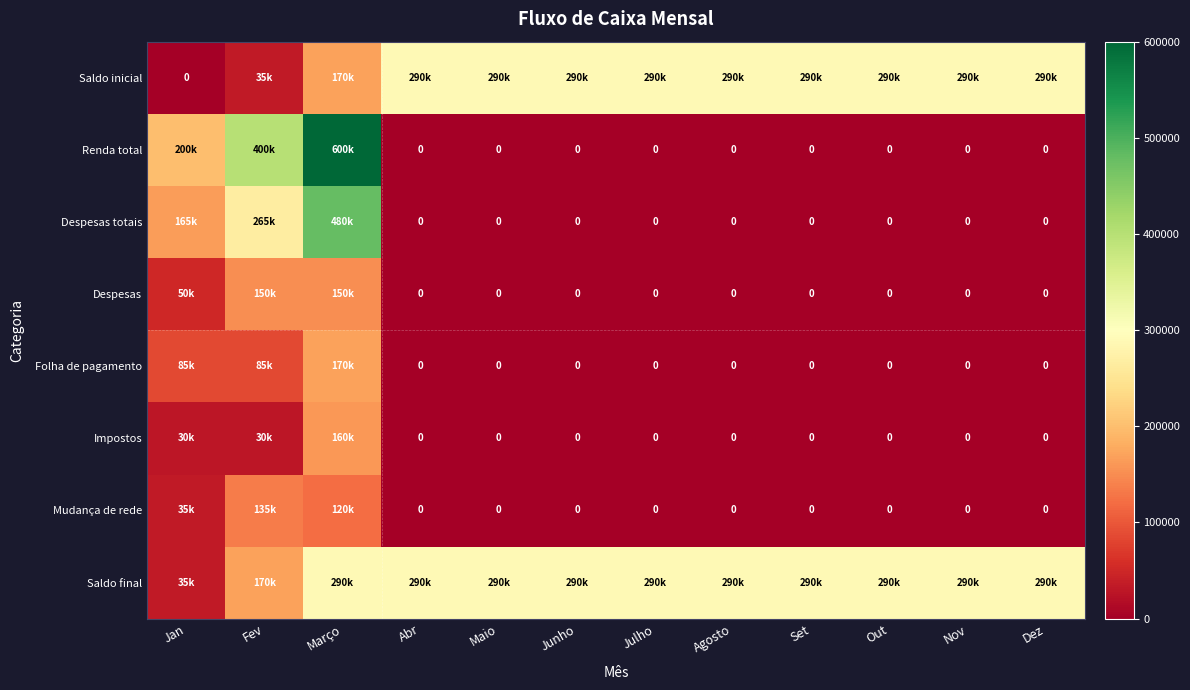

True or false: Saldo inicial has a value of 444394 at Junho.

False